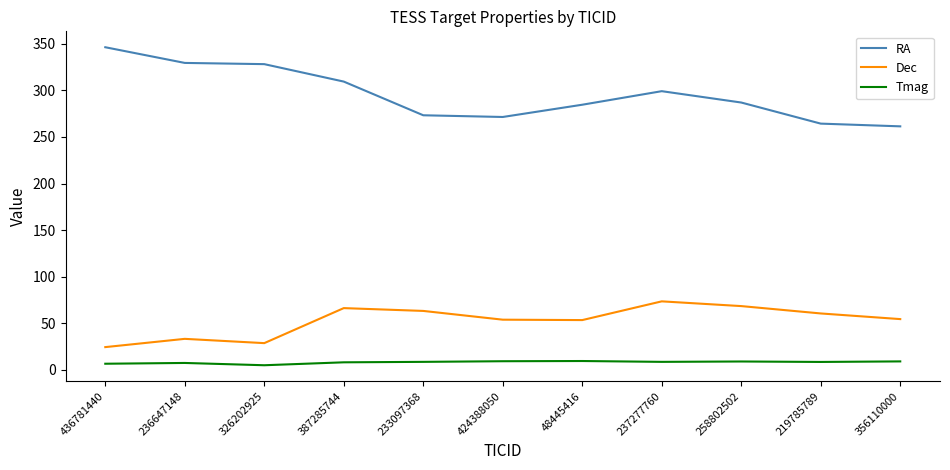

What is the maximum value shown in the chart?

346.3